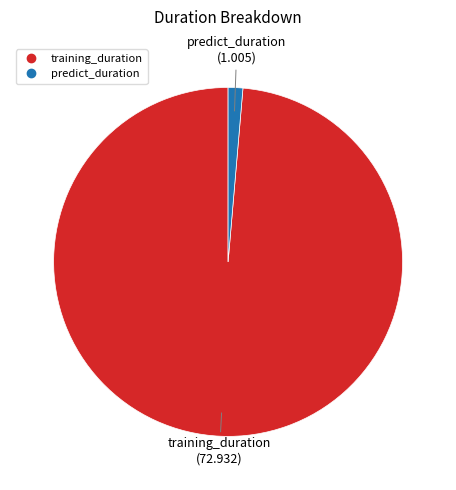

Which has a higher value, training_duration or predict_duration?

training_duration